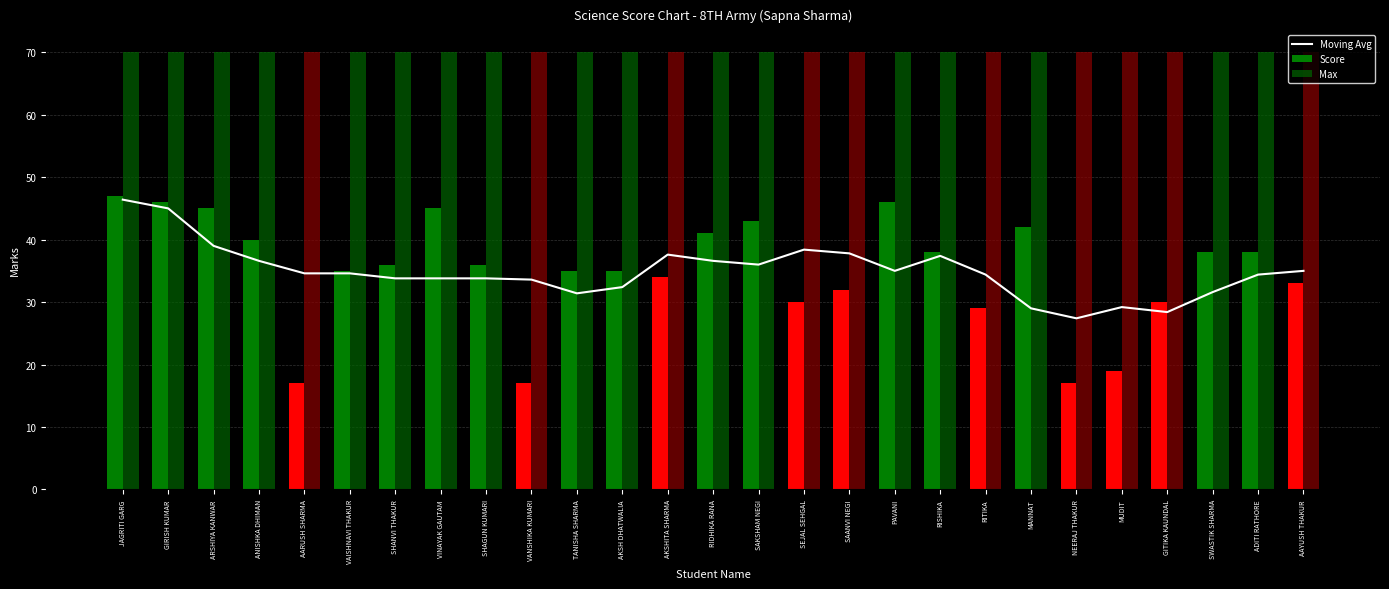

At which label does Score reach its peak?

JAGRITI GARG